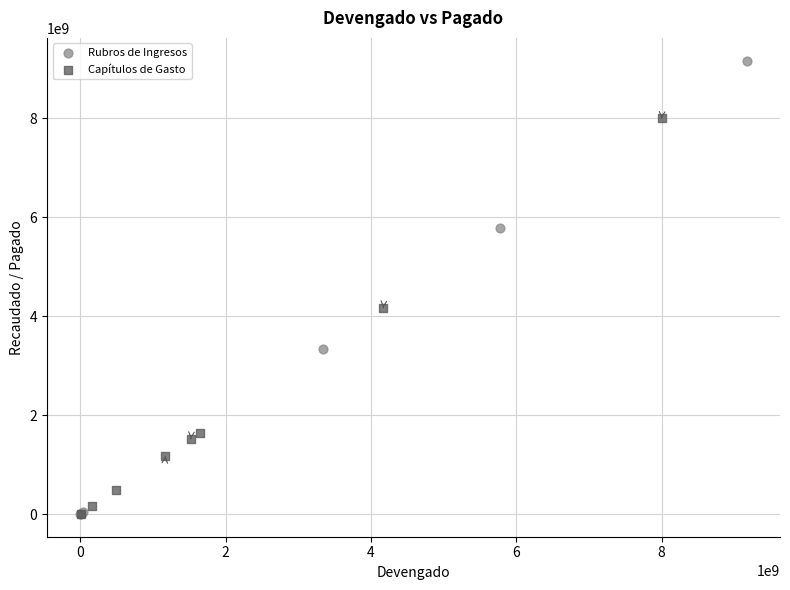

Which series reaches the maximum Y coordinate?

Rubros de Ingresos